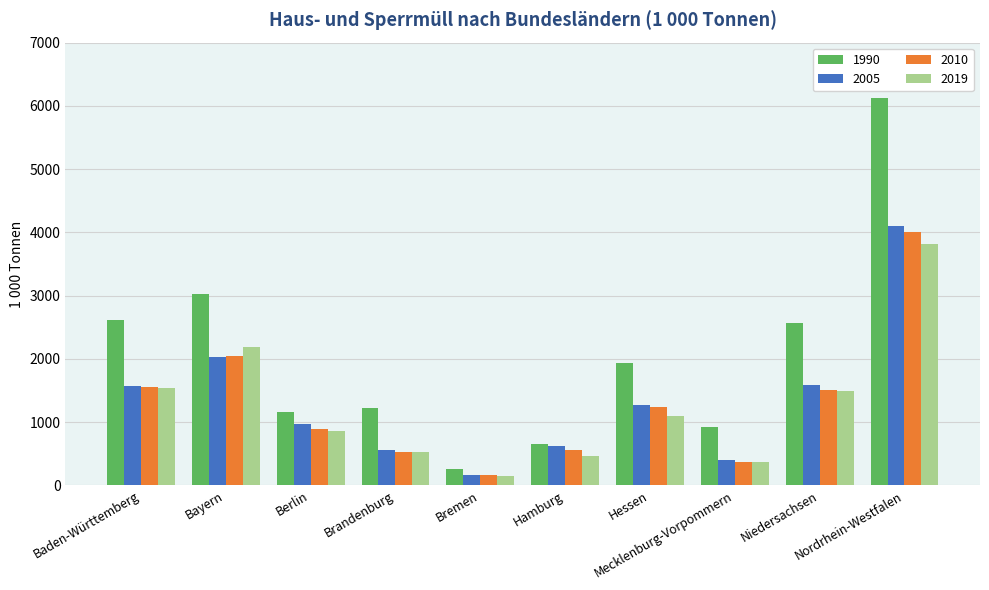

What is the label of the 9th bar from the right?

Bayern